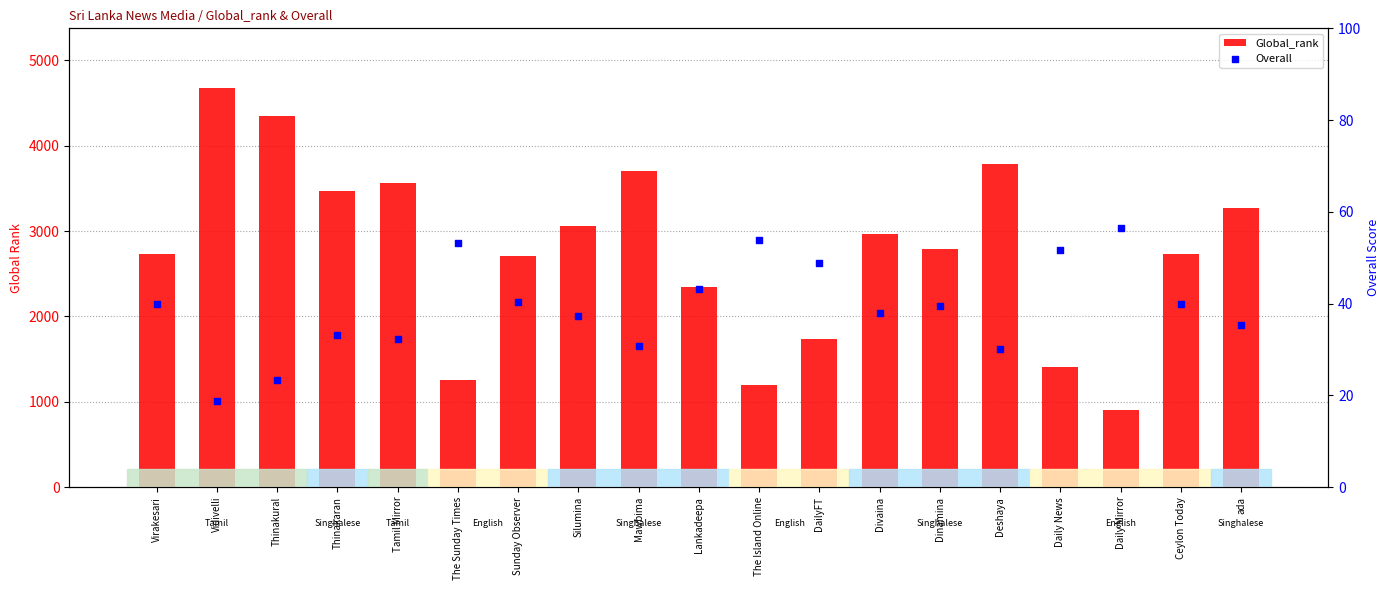

Which series reaches the minimum Y coordinate?

Overall